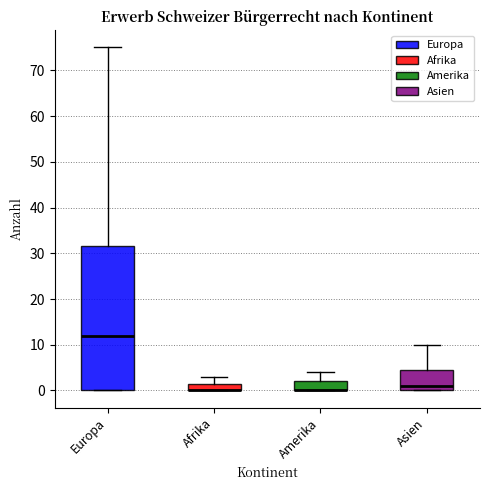

Reading left to right, read every box against the y-axis: the position of its median line, the range the box covers, and the ends of its whiskers. The values are not printed on the chart, so give them approximately, as read against the axis.

Europa: median 12, box 0 to 32, whiskers 0 to 75
Afrika: median 0 (drawn on the box's lower edge), box 0 to 2, whiskers 0 to 3
Amerika: median 0 (drawn on the box's lower edge), box 0 to 2, whiskers 0 to 4
Asien: median 1, box 0 to 5, whiskers 0 to 10